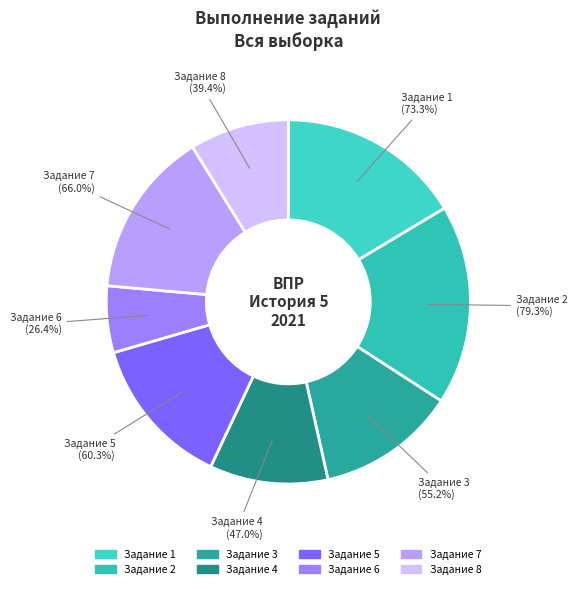

Is the sum of 2 and 8 greater than half?

No